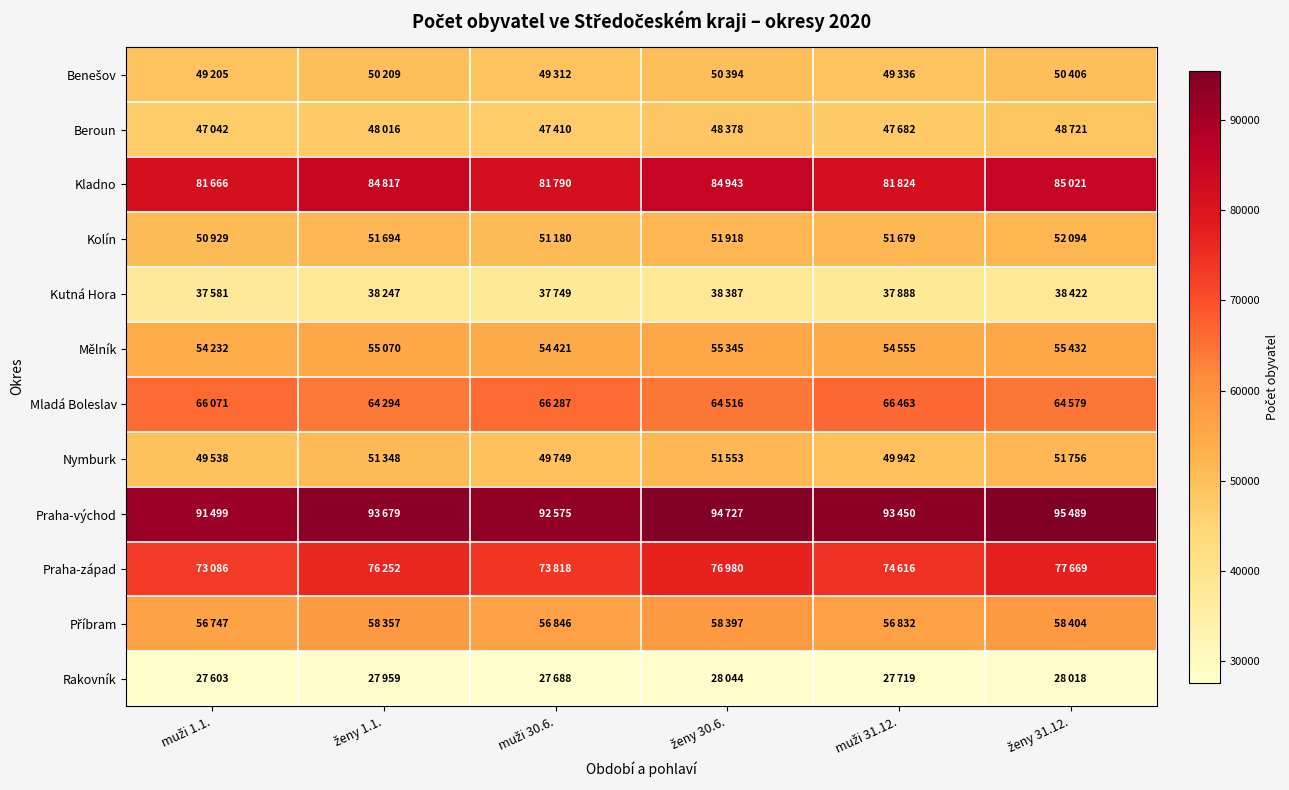

What is the spread (max minus min) of values at ženy 30.6.?

66683